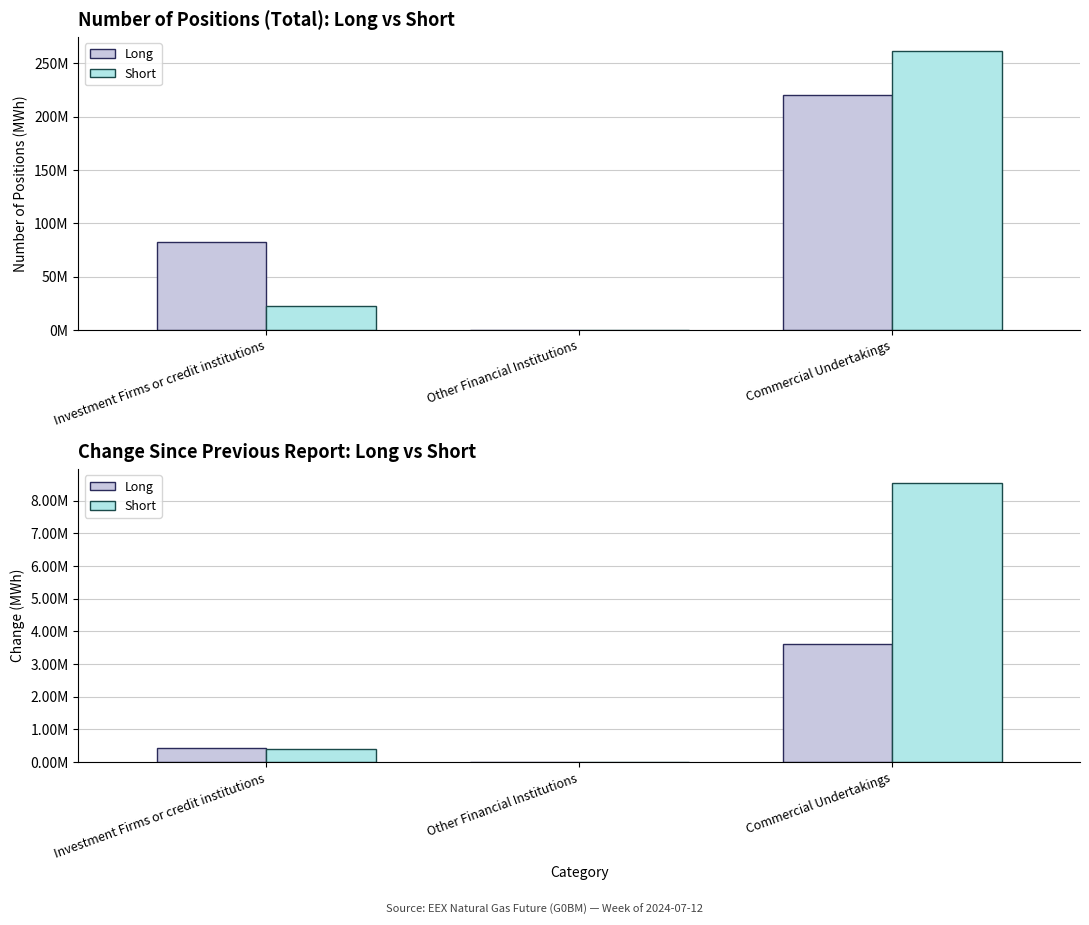

How many distinct data groups are displayed?

2